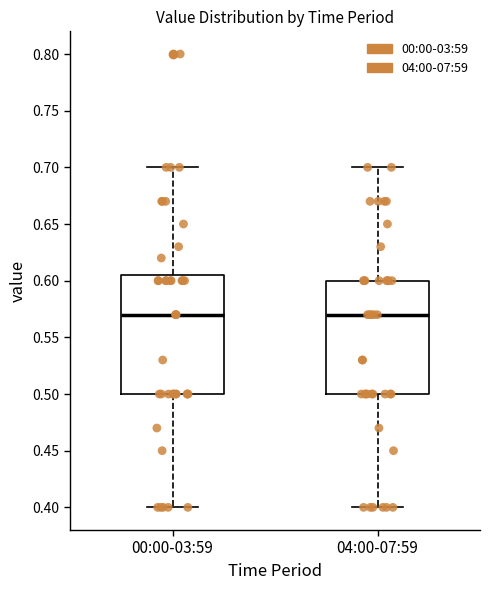

Which box is the tallest, from its lower edge to its upper edge?

00:00-03:59